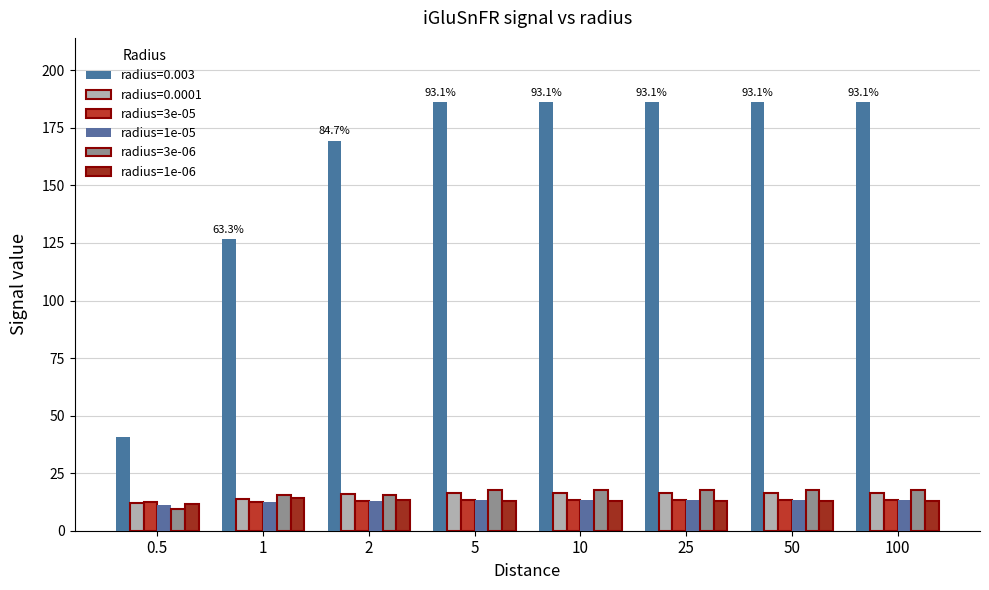

What are all the series names shown in the legend?

radius=0.003, radius=0.0001, radius=3e-05, radius=1e-05, radius=3e-06, radius=1e-06